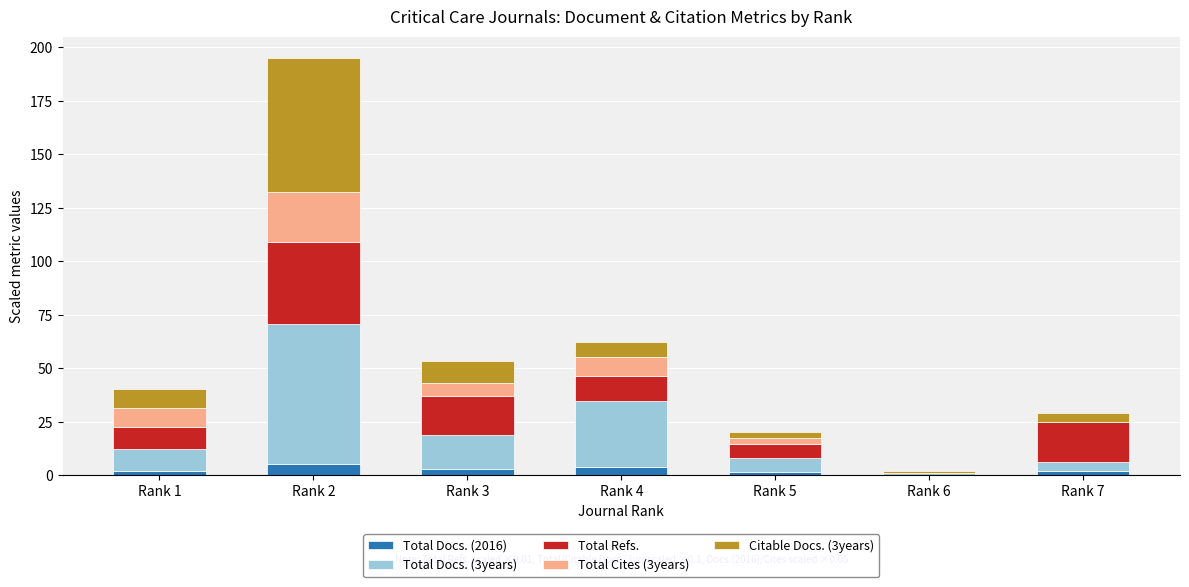

How many categories are shown in the chart?

7